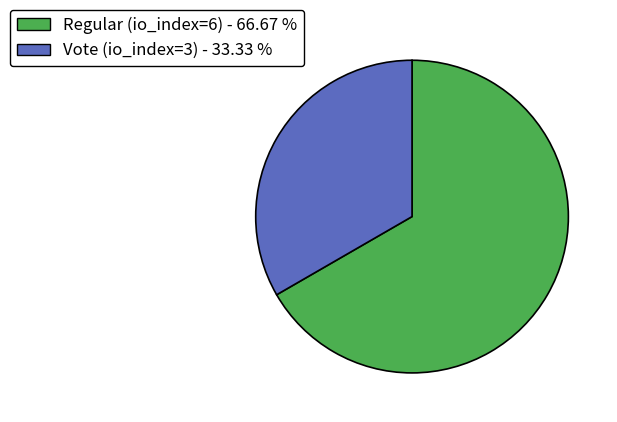

Between Vote (io_index=3) and Regular (io_index=6), which is larger?

Regular (io_index=6)